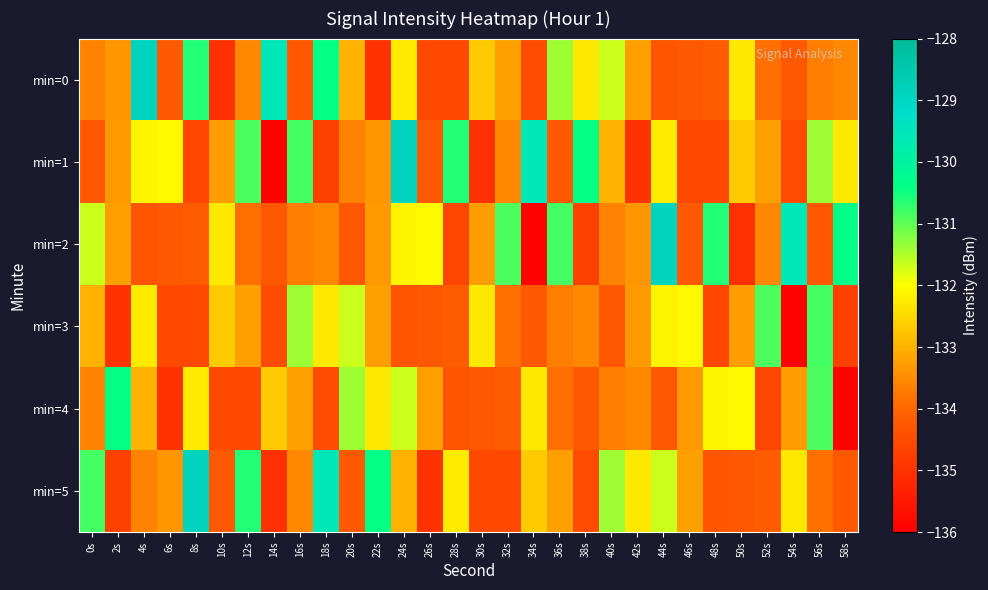

Between 28s and 48s, which series saw the biggest shift?

min=2